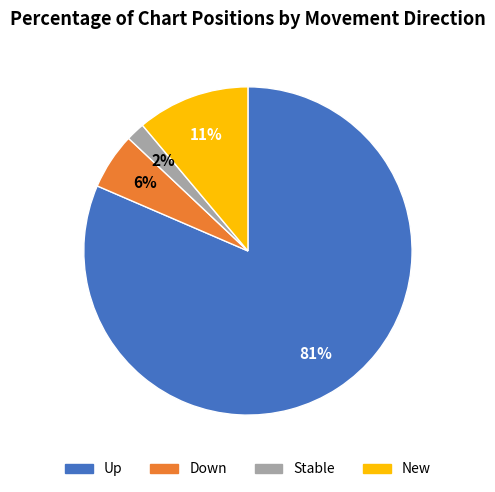

Is there a majority slice in this chart?

Yes